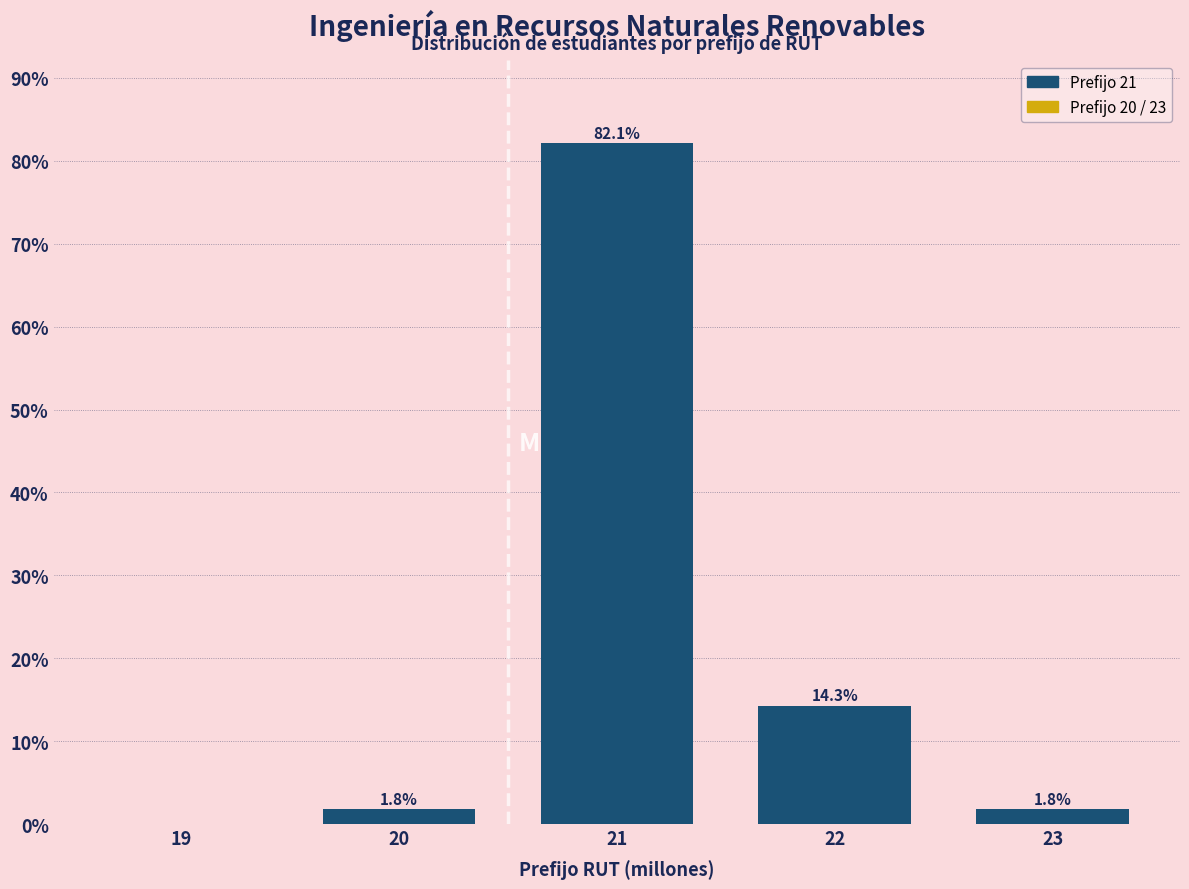

Reading left to right, extract all data points from this chart.

19=0.0	20=1.8	21=82.1	22=14.3	23=1.8